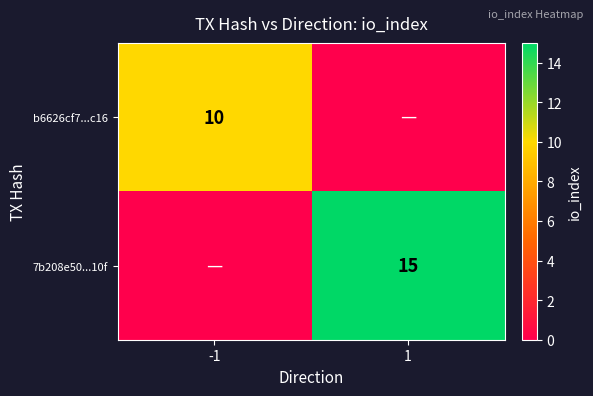

True or false: b6626cf7...c16 has a value of 14 at -1.

False